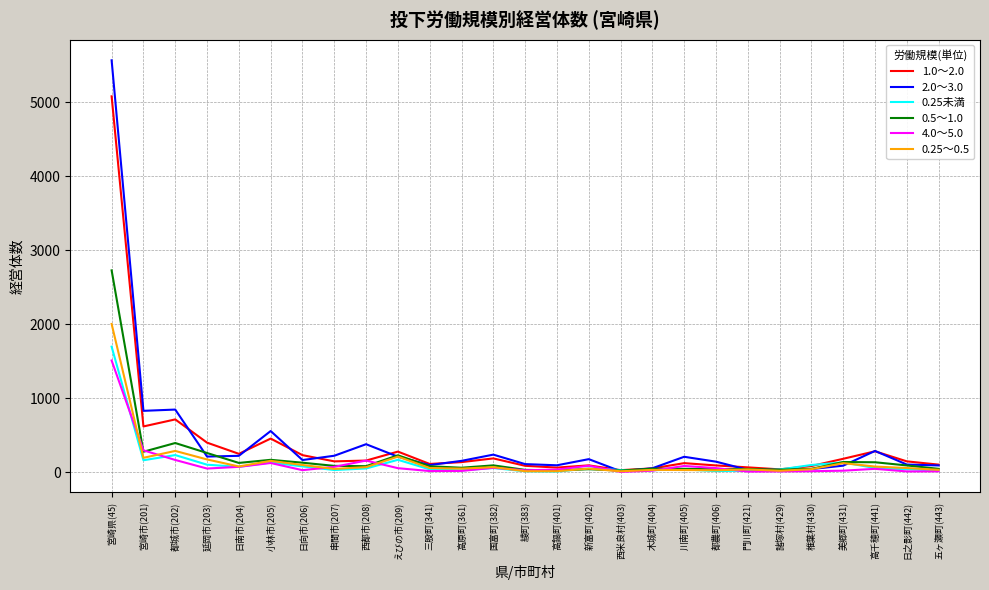

What is the difference between the maximum and second lowest values in the 0.5～1.0 series?

2702